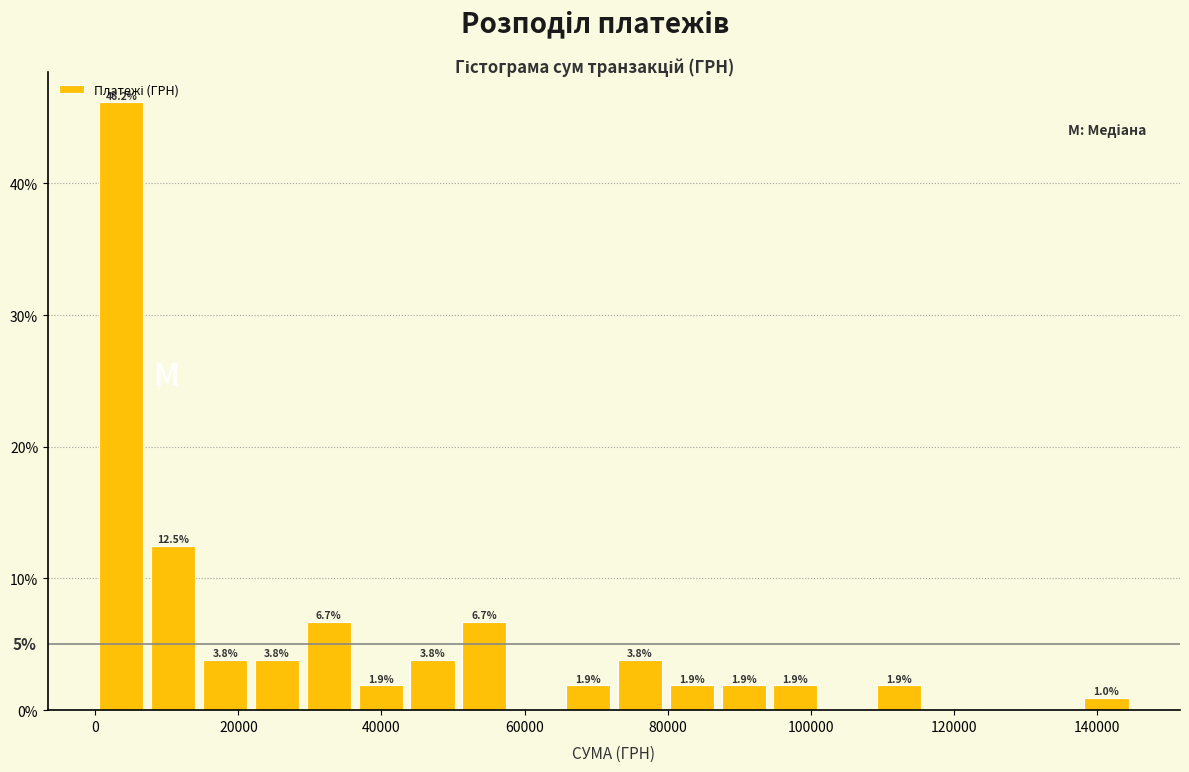

Read against the x-axis, roughly where is the centre of the tallest bar?

4000